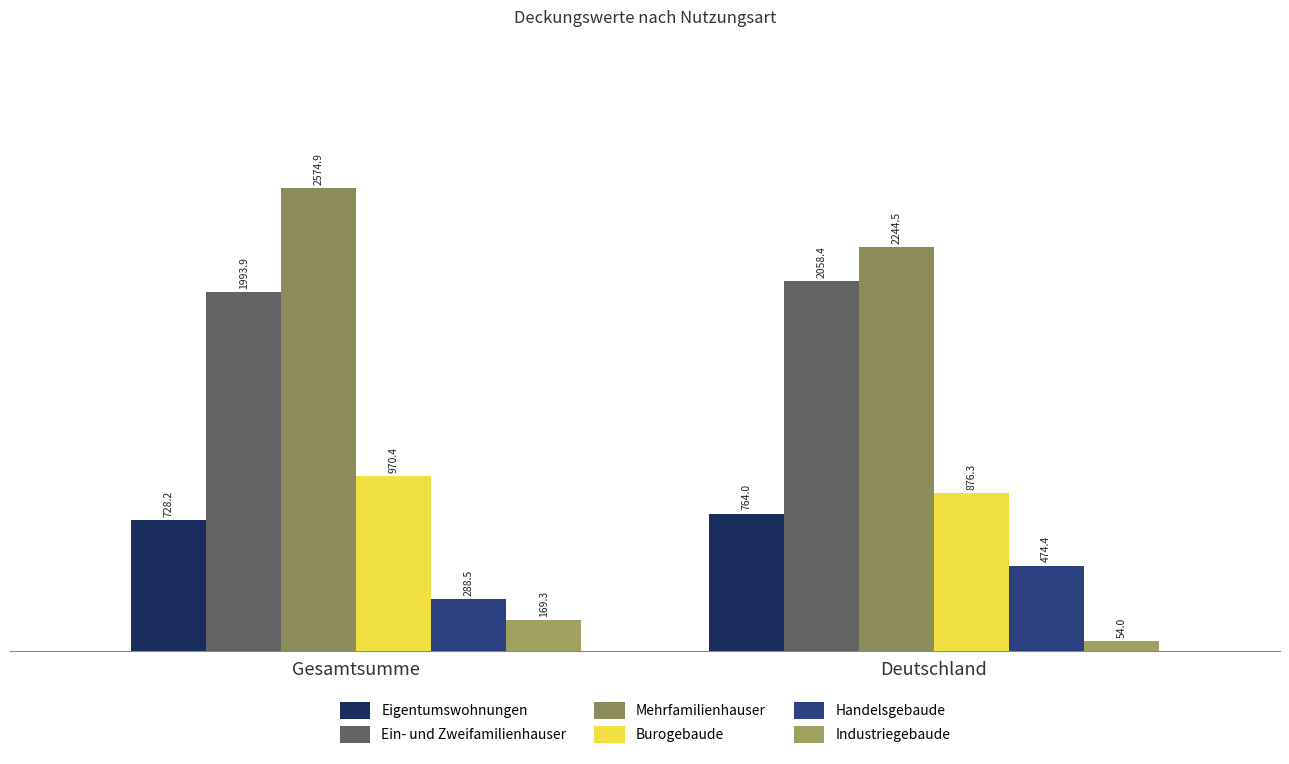

Is it true that Eigentumswohnungen equals 385.6 at Gesamtsumme?

False